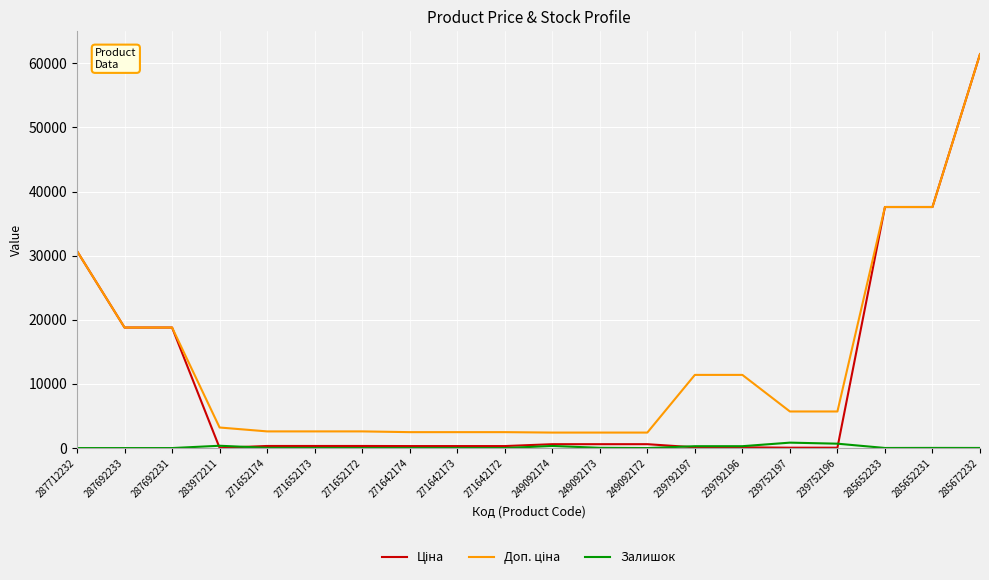

What is the total value across all series at 287692231?

37593.6